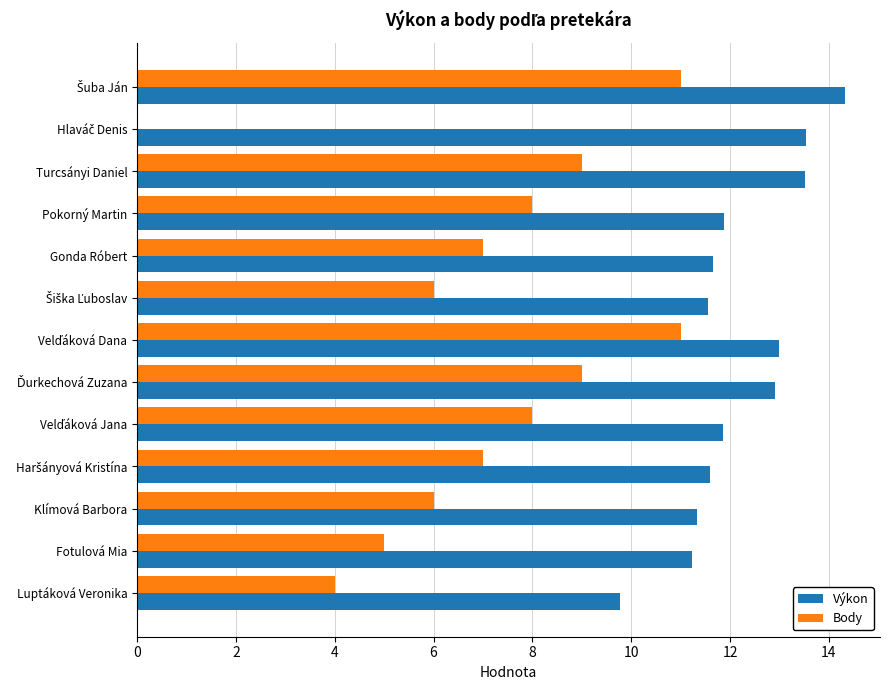

The Body series shows 1.5 at Klímová Barbora. True or false?

False